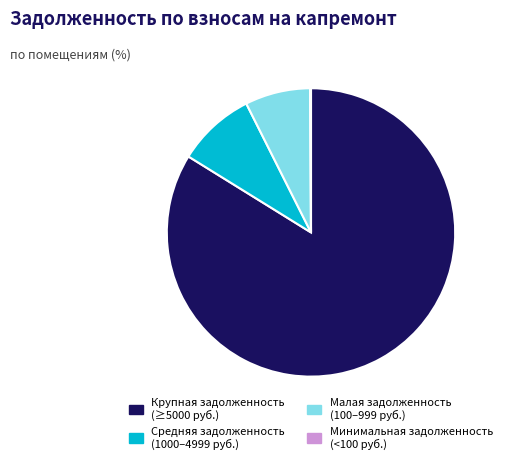

Which has a higher value, Средняя задолженность (1000–4999 руб.) or Малая задолженность (100–999 руб.)?

Средняя задолженность (1000–4999 руб.)